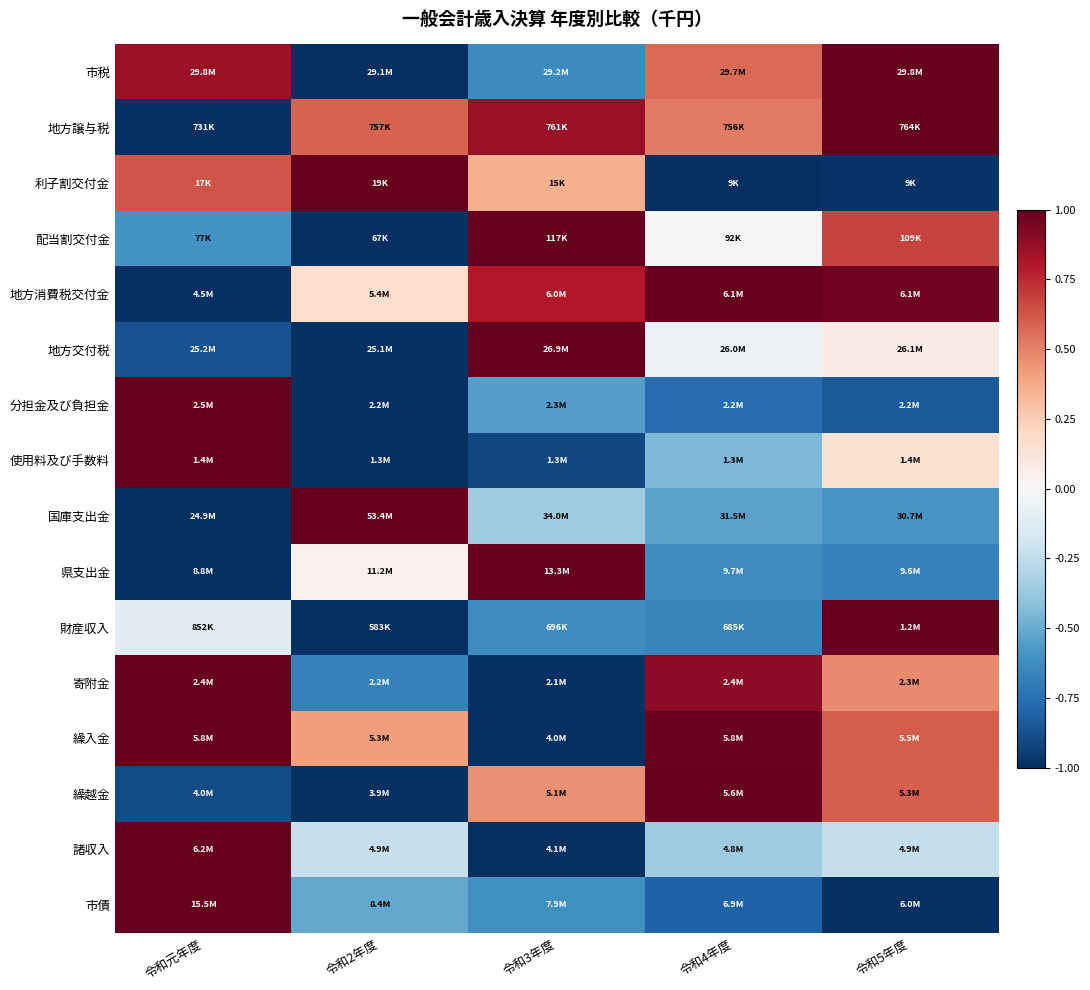

At how many categories does at least one series exceed 0?

5